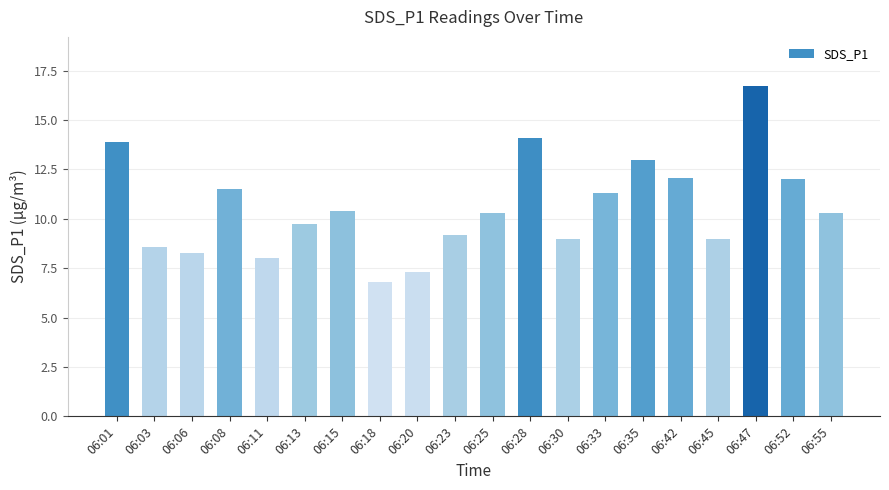

At which label does the data first exceed 10?

06:01